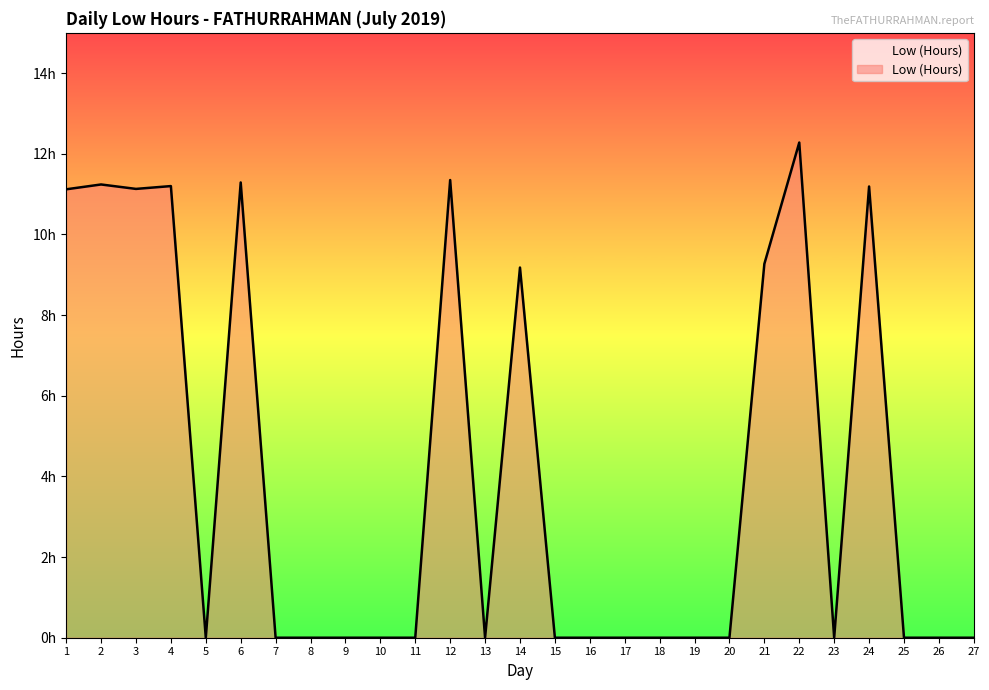

Is this an area chart (filled region under the line)?

Yes